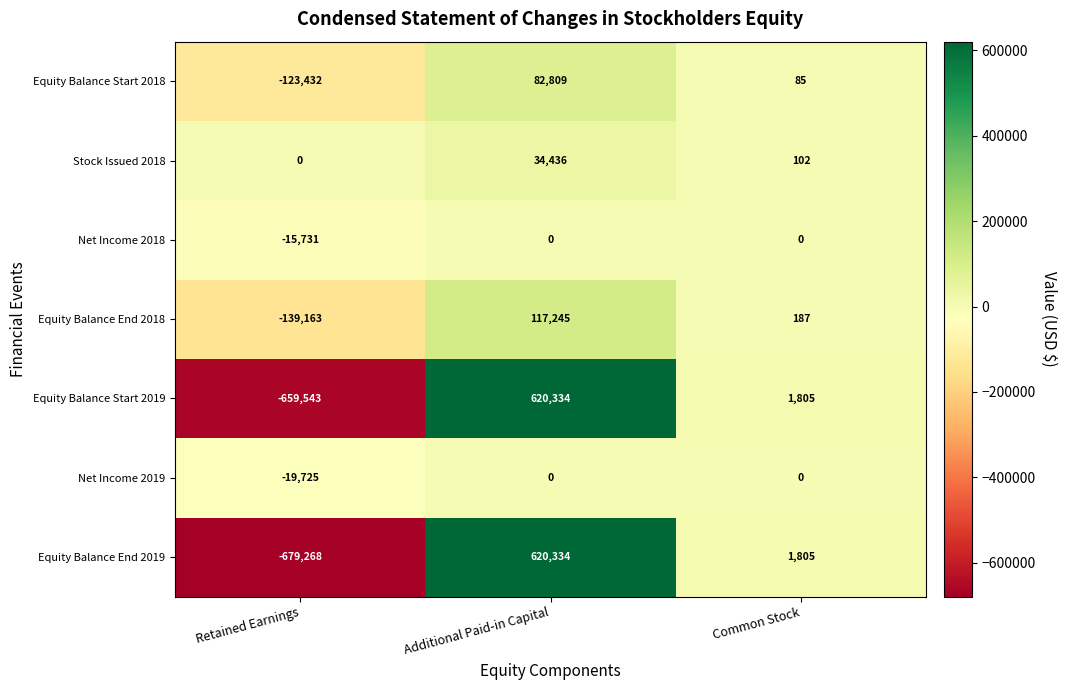

Which series has the widest spread of values?

Equity Balance End 2019